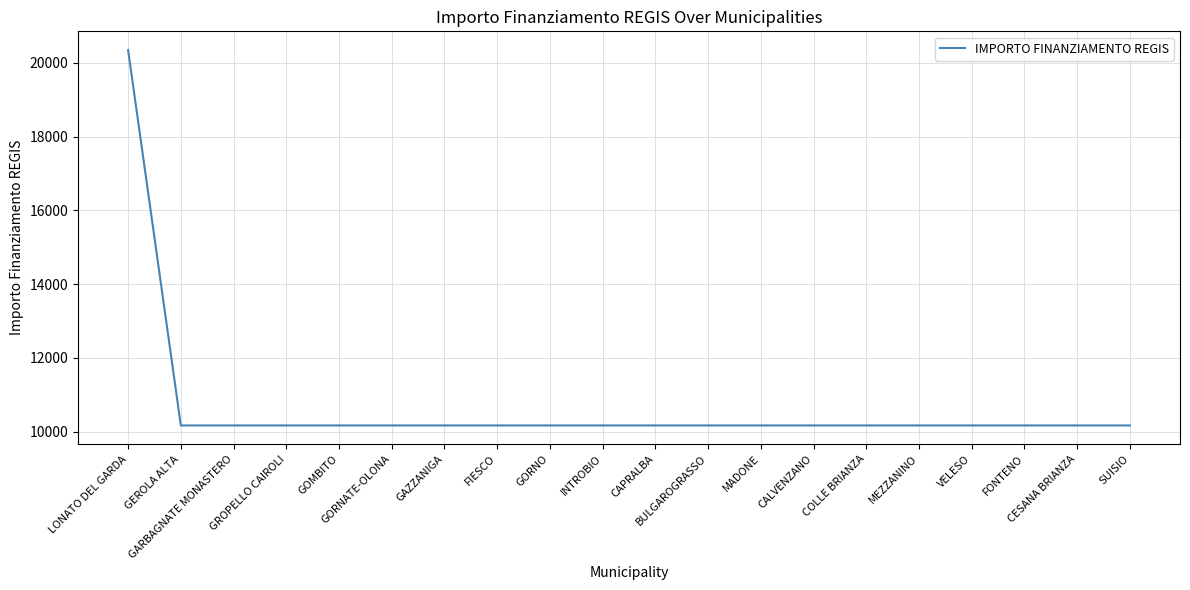

What is the greatest value displayed?

20344